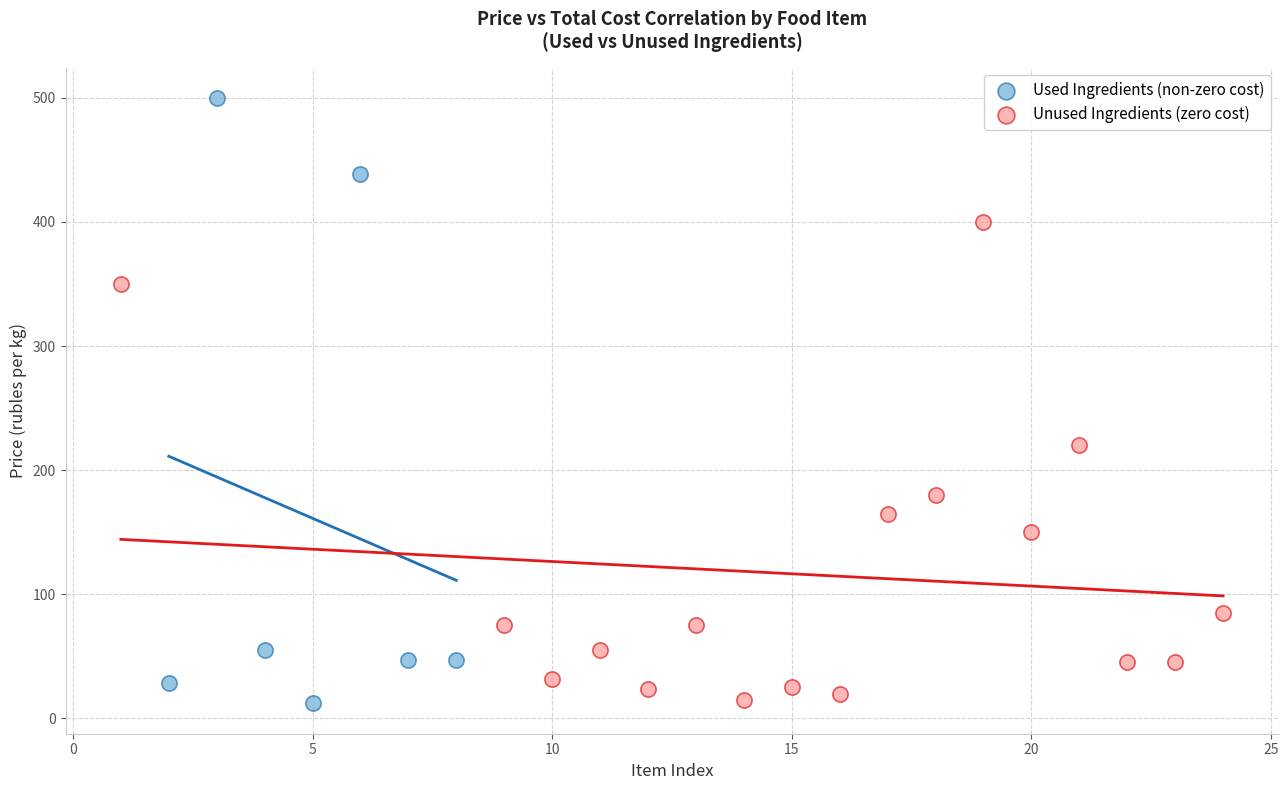

What are all the series names shown in the legend?

Used Ingredients (non-zero cost), Unused Ingredients (zero cost)